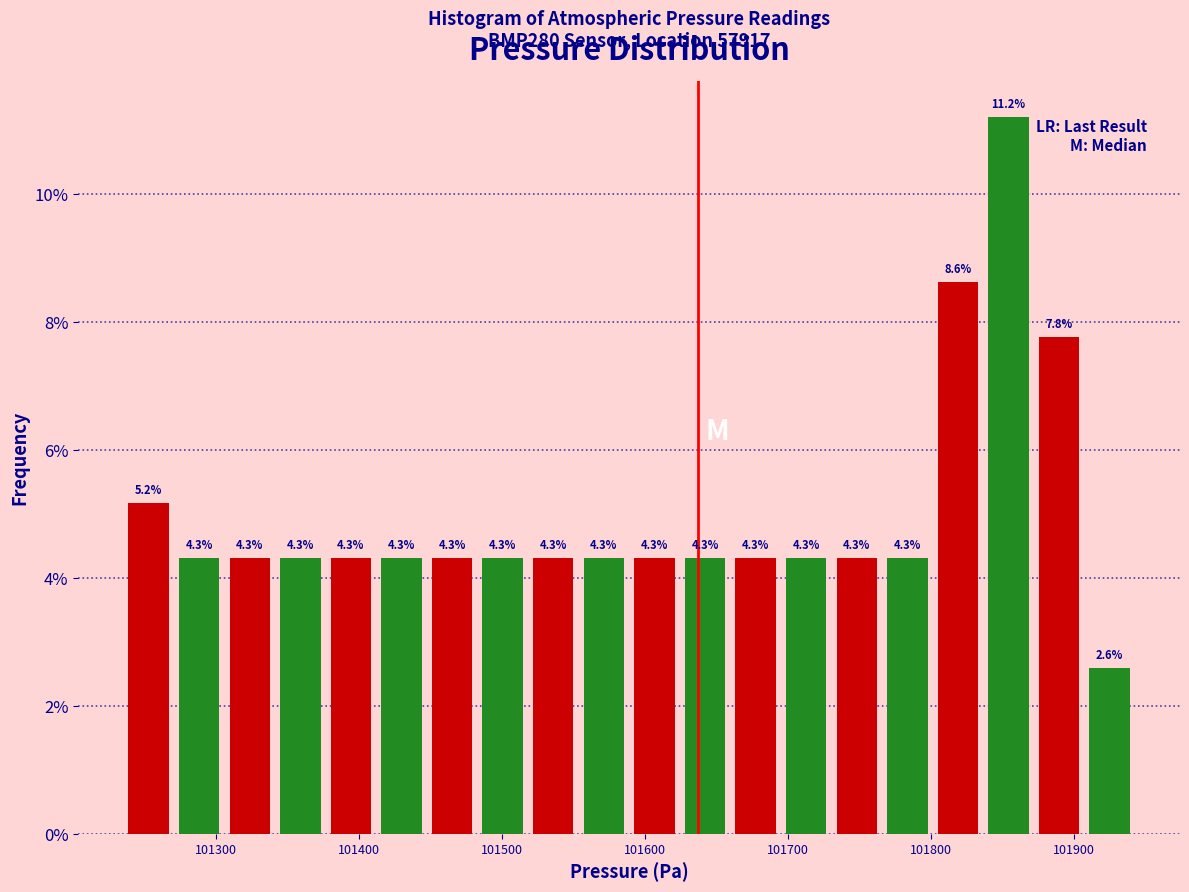

Around what value on the x-axis is the tallest bar? Give the approximate position of its centre, as read against the axis.

101850